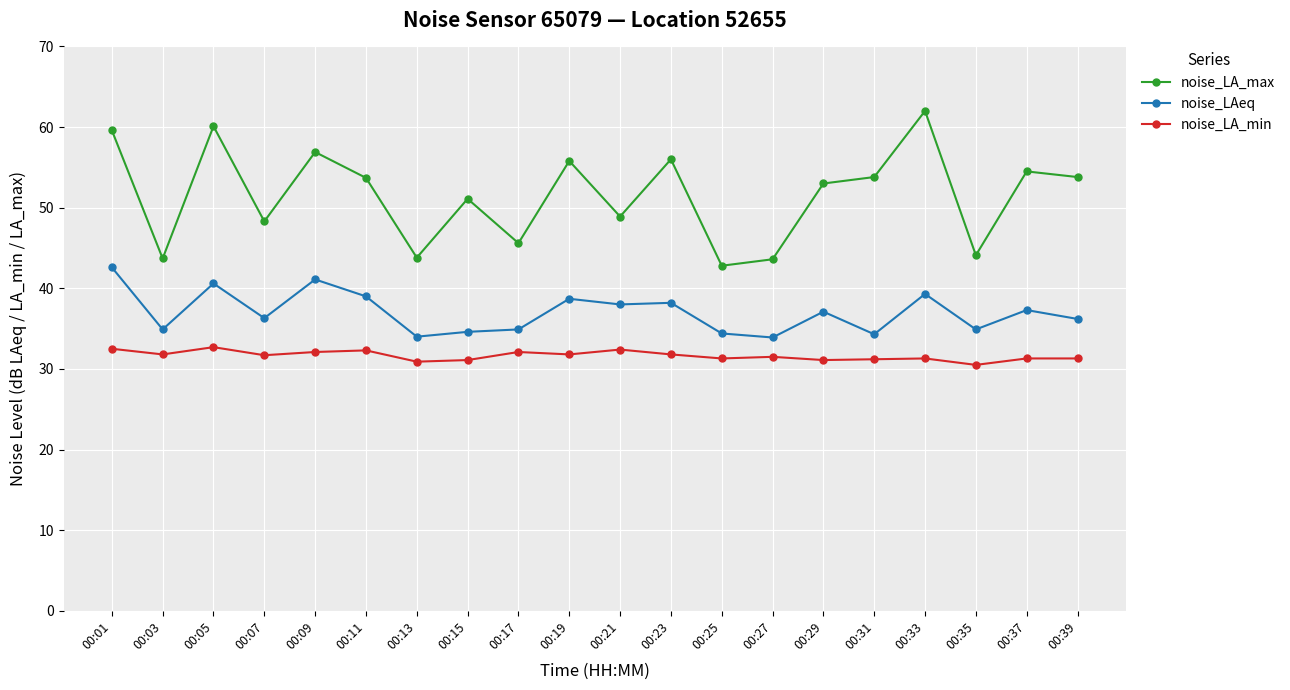

True or false: noise_LA_min has a value of 31.3 at 00:39.

True